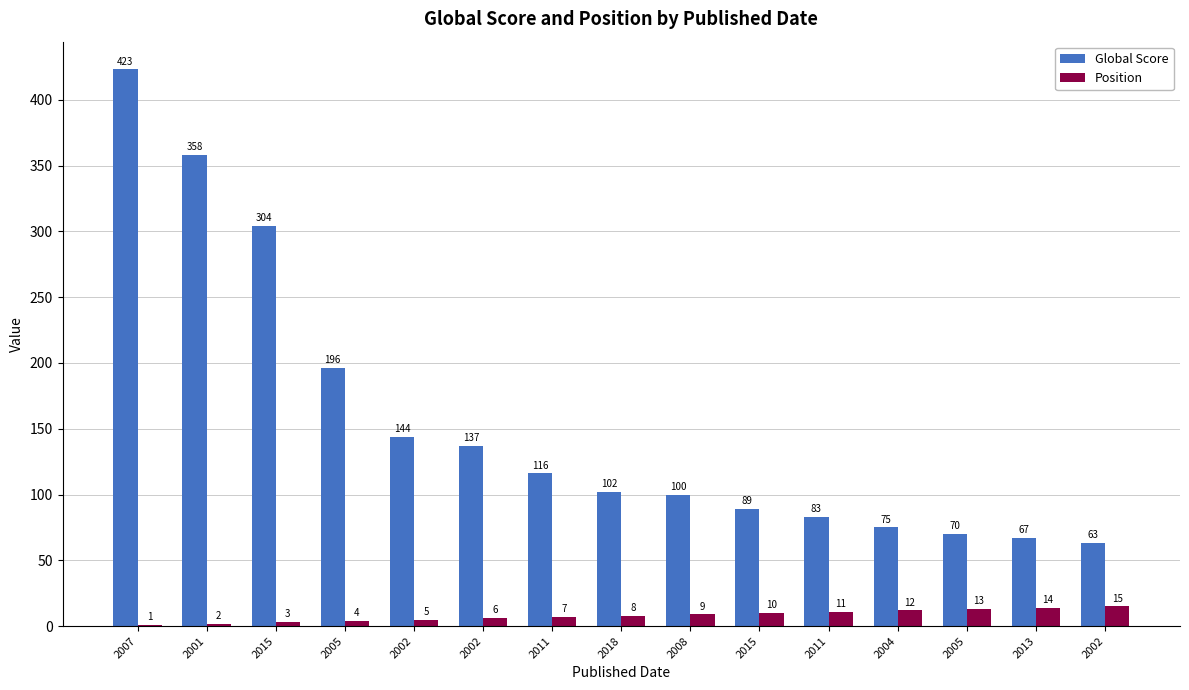

At how many categories does at least one series exceed 350?

2